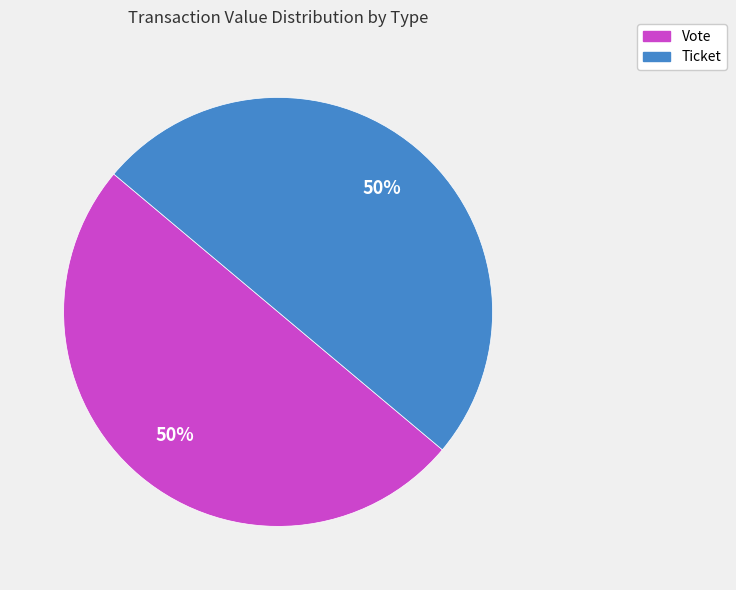

To the nearest percent, what is the average slice percentage?

50%